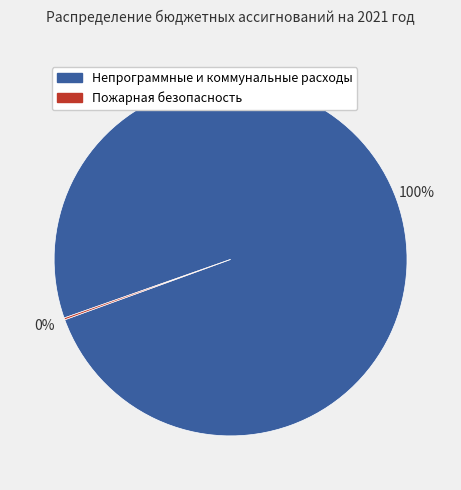

To the nearest percent, what is the difference between the largest and smallest slice percentages?

100%